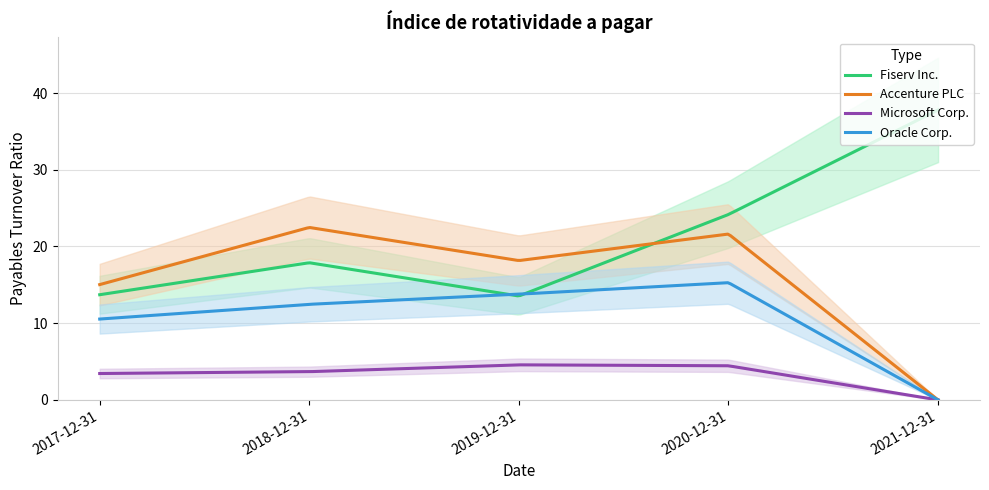

What value does the Oracle Corp. series have at 2018-12-31?

12.5